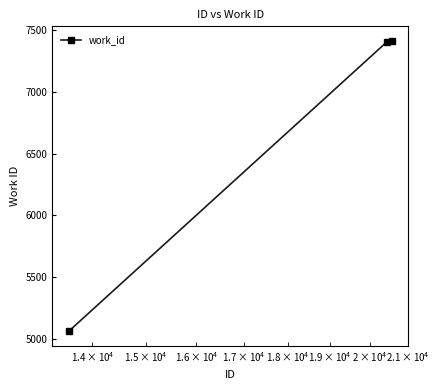

What is the maximum value shown in the chart?

7411